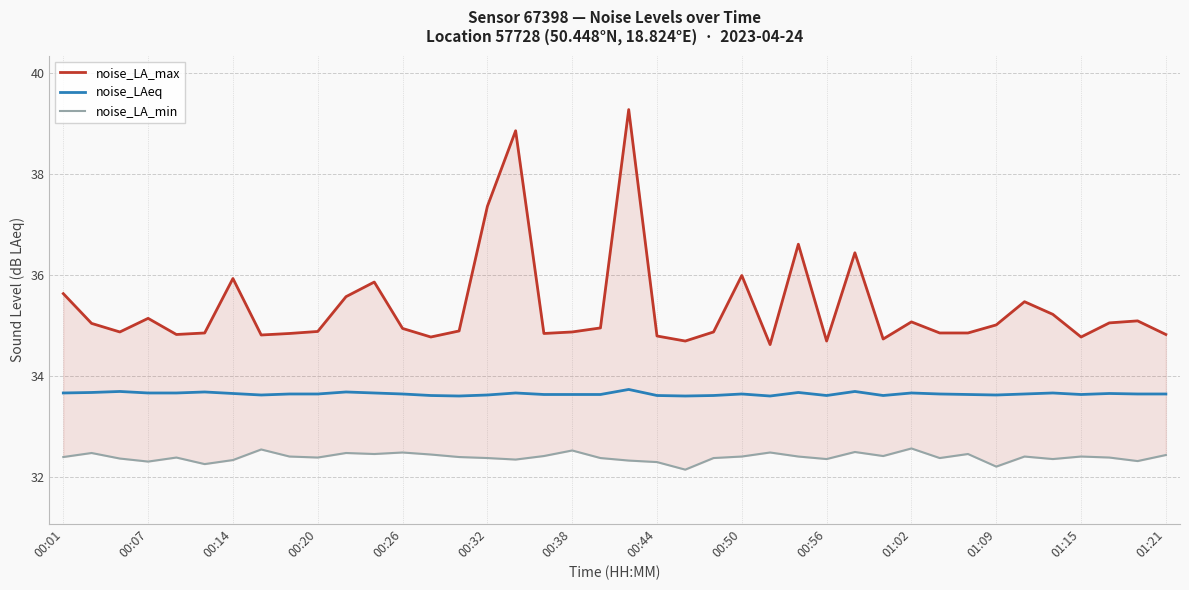

What is the maximum value for noise_LAeq?

33.7